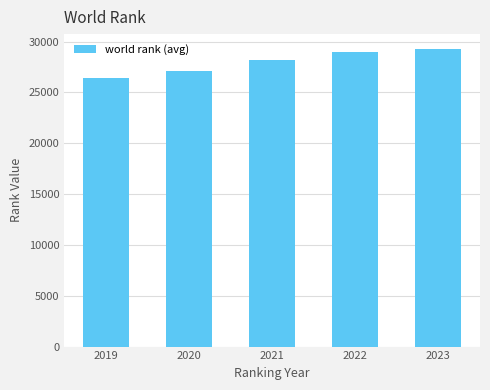

Reading left to right, what are all the values shown in this chart?

26364.5	27093.0	28185.0	28973.0	29265.5